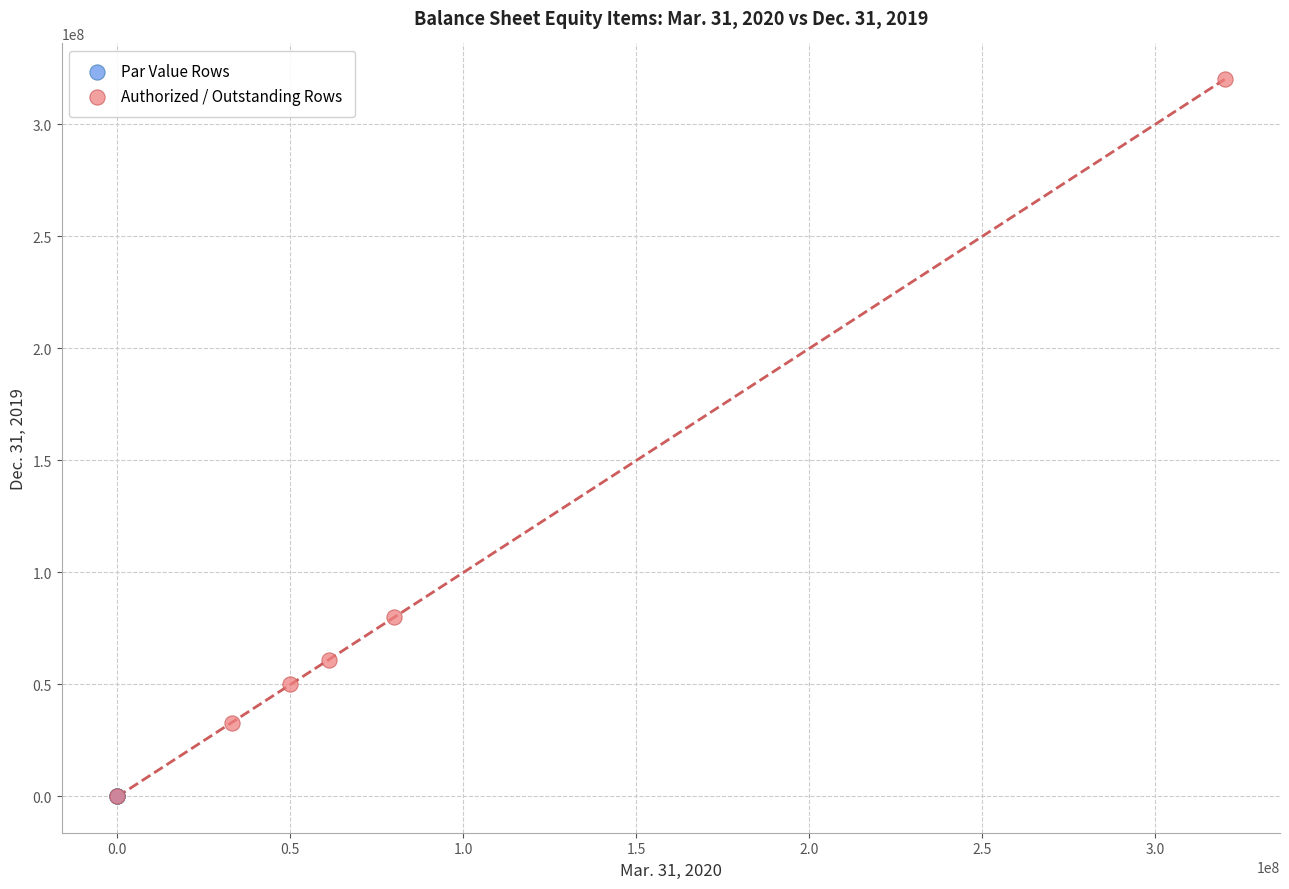

Which series reaches the maximum Y coordinate?

Authorized / Outstanding Rows